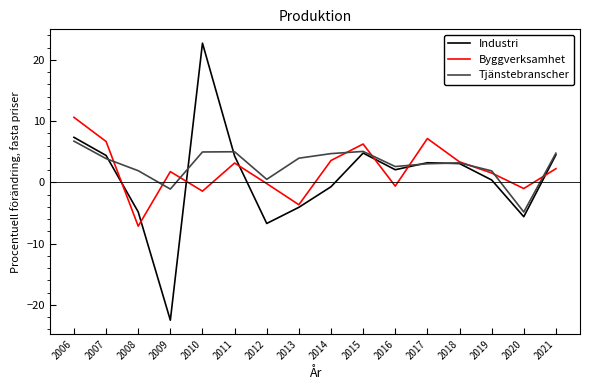

List the series in order of their peak value, lowest first.

Tjänstebranscher, Byggverksamhet, Industri